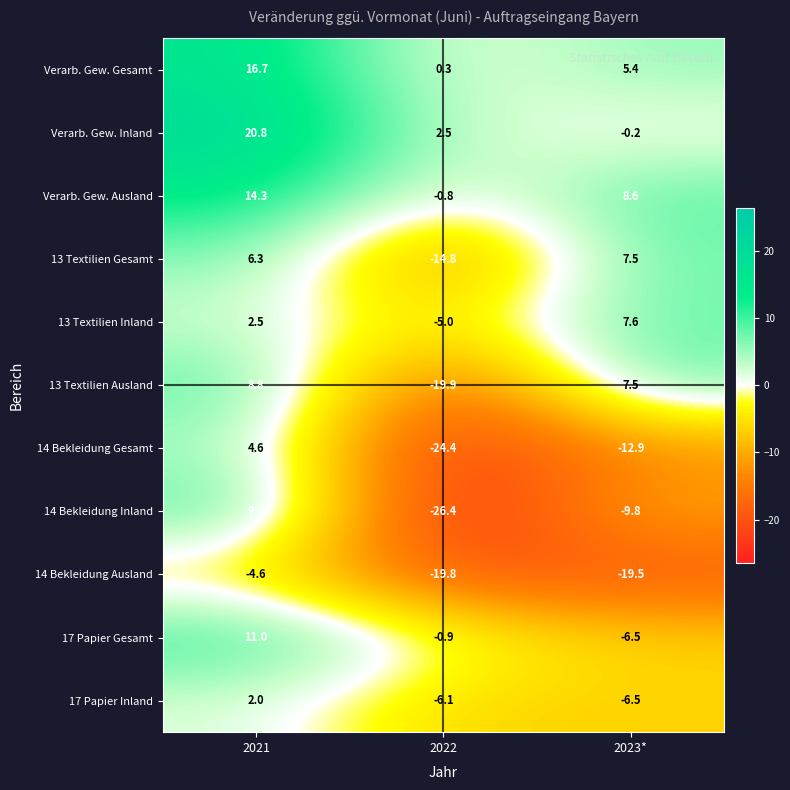

Where does the 17 Papier Inland series first go above -6?

2021